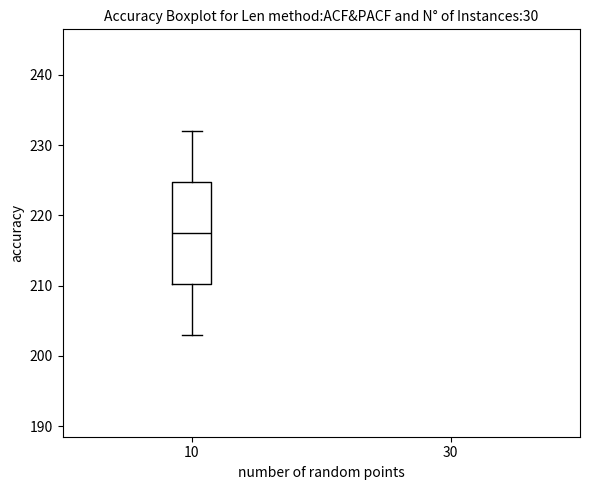

Transcribe this box plot: give where the median line is, the range the box spans, and where the two whiskers end, as read against the y-axis. The values are not printed on the chart, so give them approximately, as read against the axis.

median 218, box 210 to 225, whiskers 203 to 232